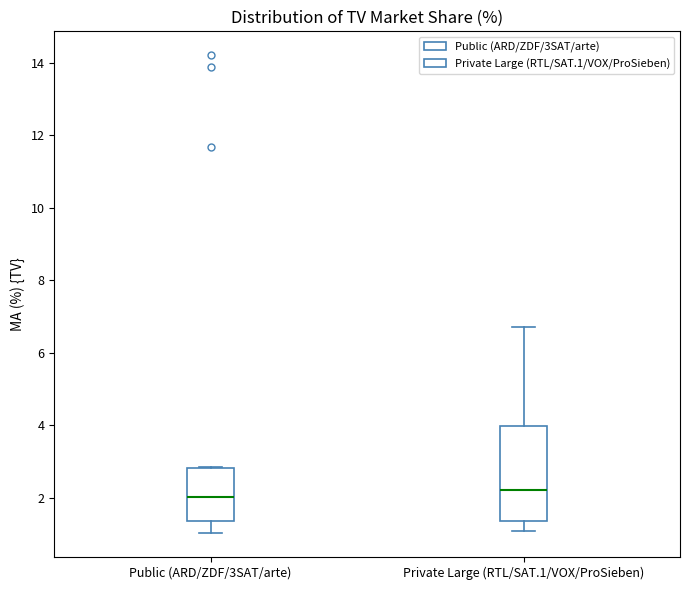

Comparing the boxes themselves (not the whiskers), which one is the tallest?

Private Large (RTL/SAT.1/VOX/ProSieben)